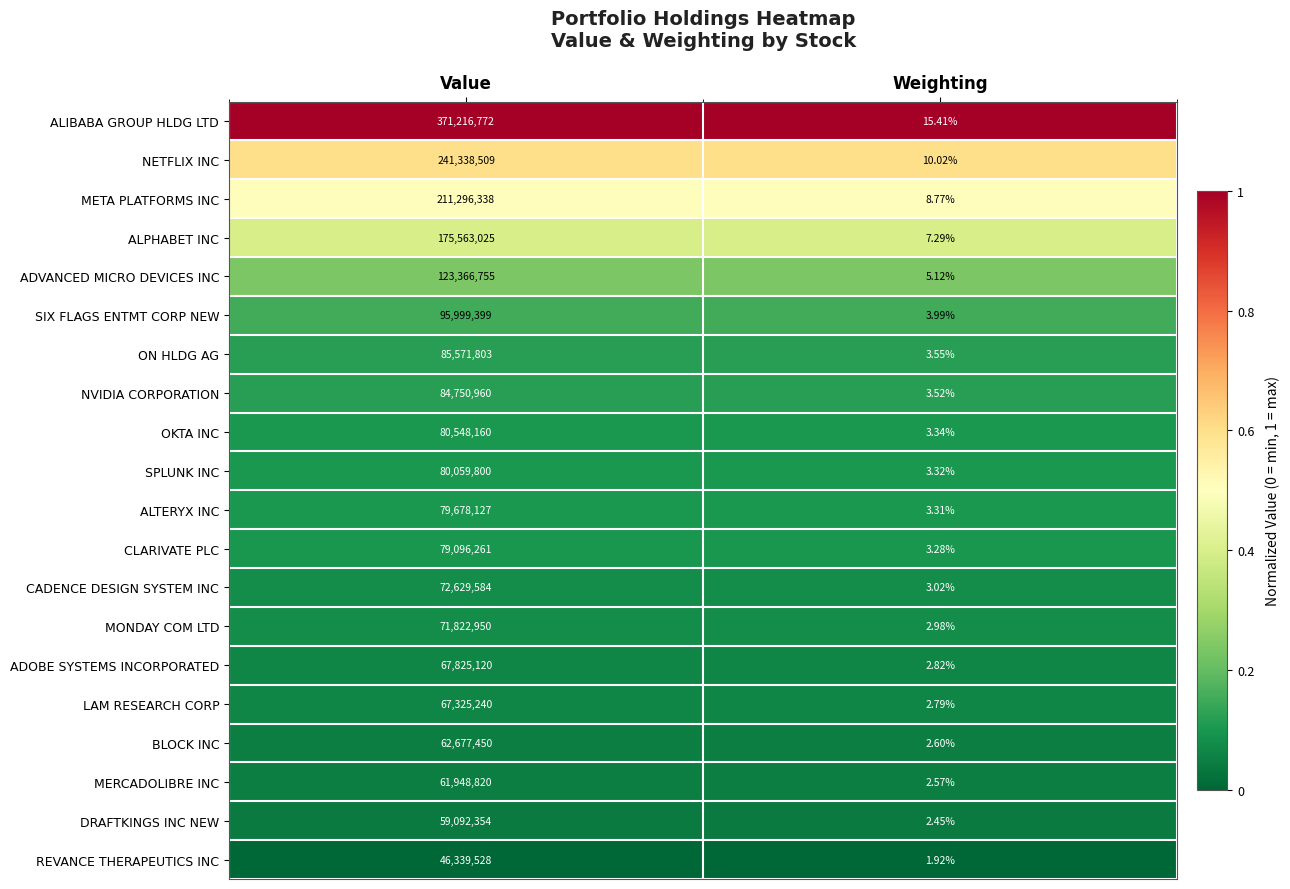

What is the maximum value shown in the chart?

371216772.0